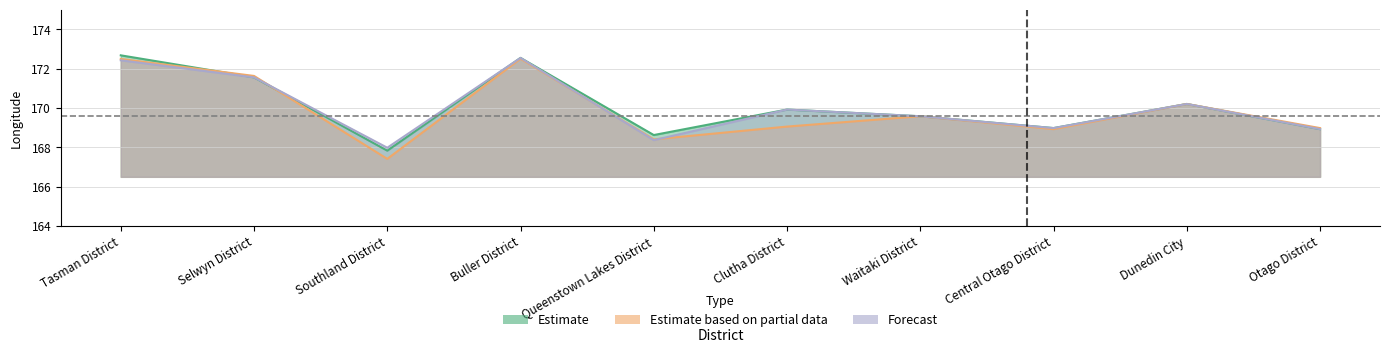

Is it true that Forecast equals 286.1 at Dunedin City?

False